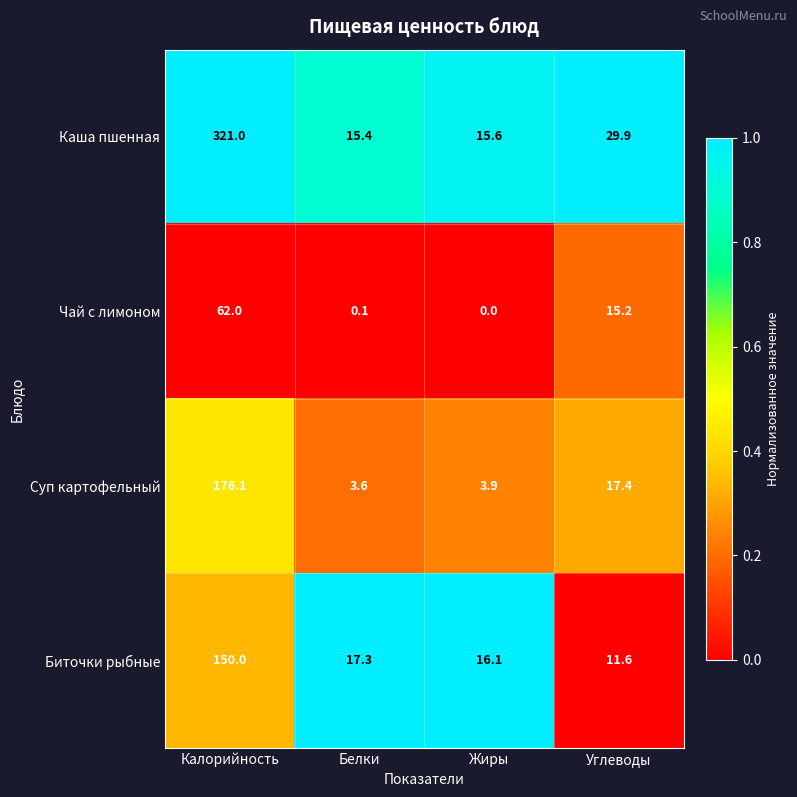

Is the value of Суп картофельный at Углеводы greater than the value of Чай с лимоном at Углеводы?

Yes